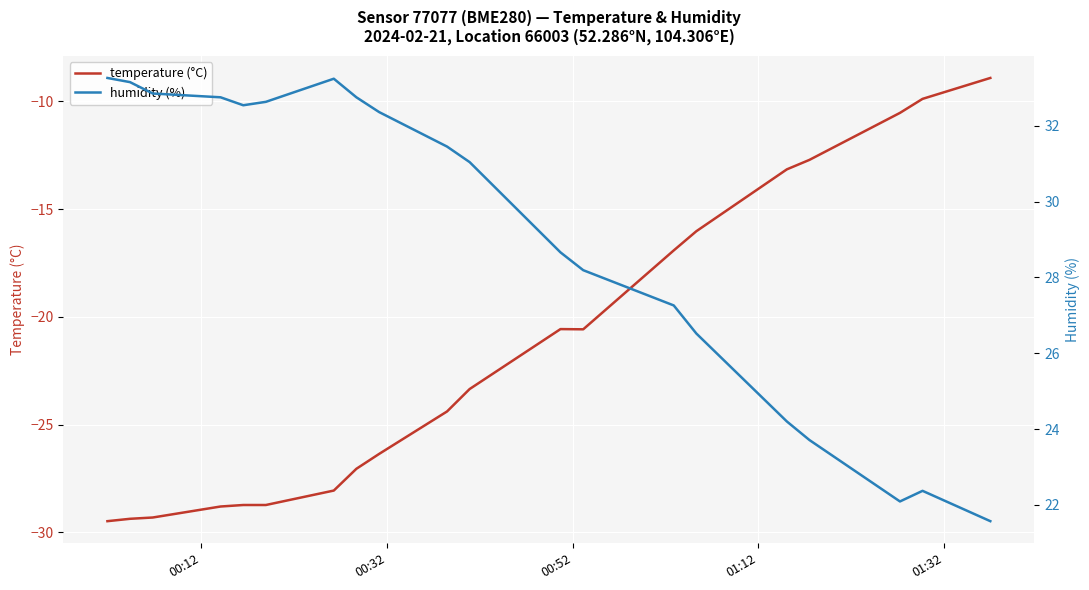

What is the difference between the maximum and minimum values in the humidity series?

11.7